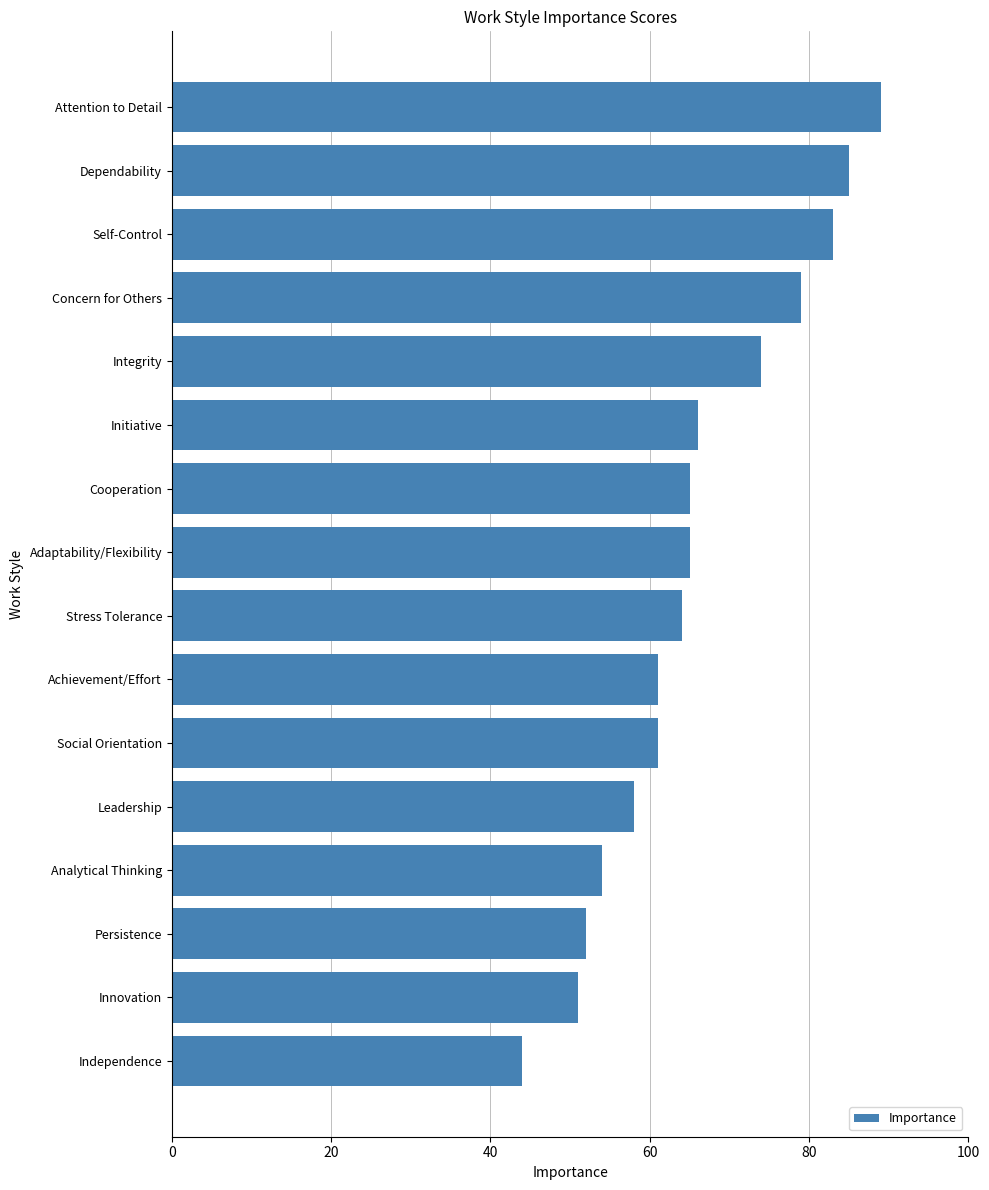

What is the approximate value at Independence?

44